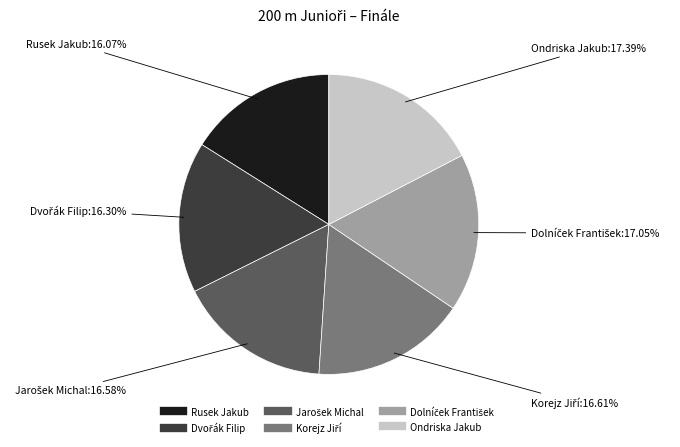

Which has a higher value, Ondriska Jakub or Rusek Jakub?

Ondriska Jakub